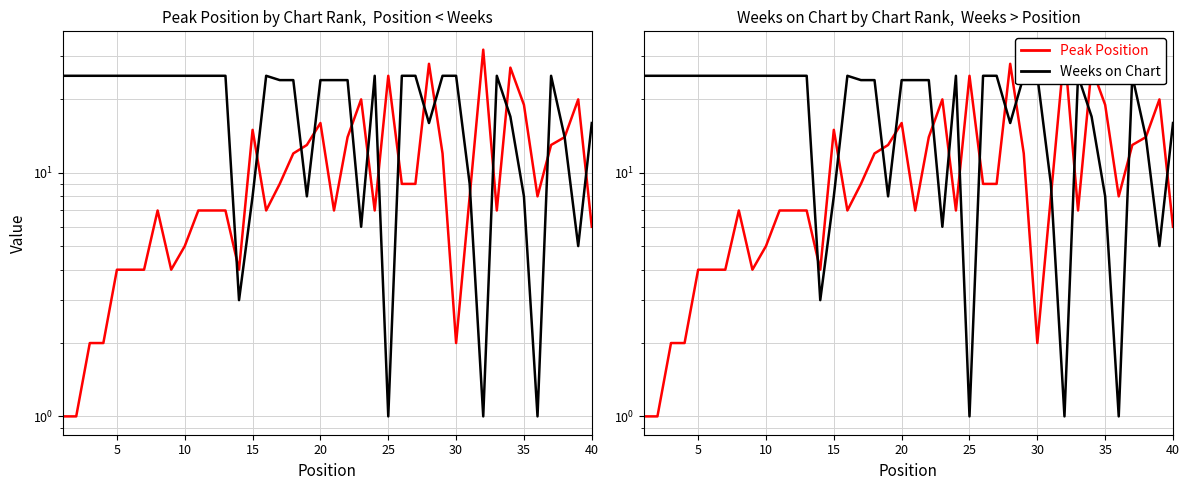

Is this an area chart (filled region under the line)?

No